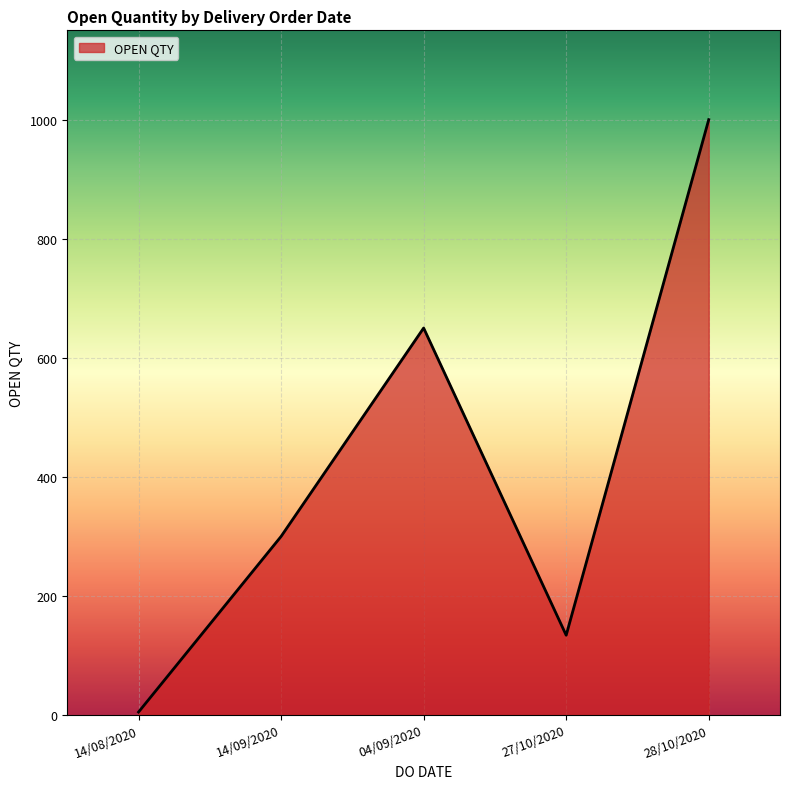

List the labels in order of value, smallest first.

14/08/2020, 27/10/2020, 14/09/2020, 04/09/2020, 28/10/2020